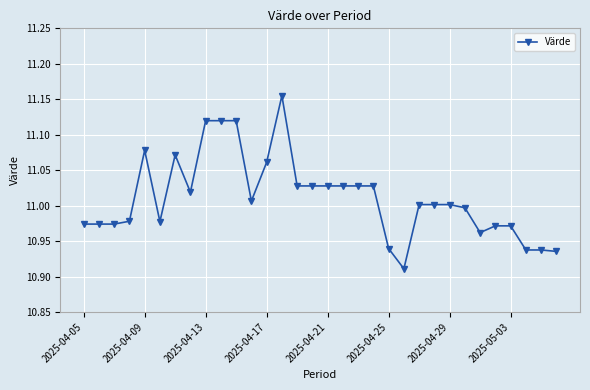

What is the sum of all values?

352.4